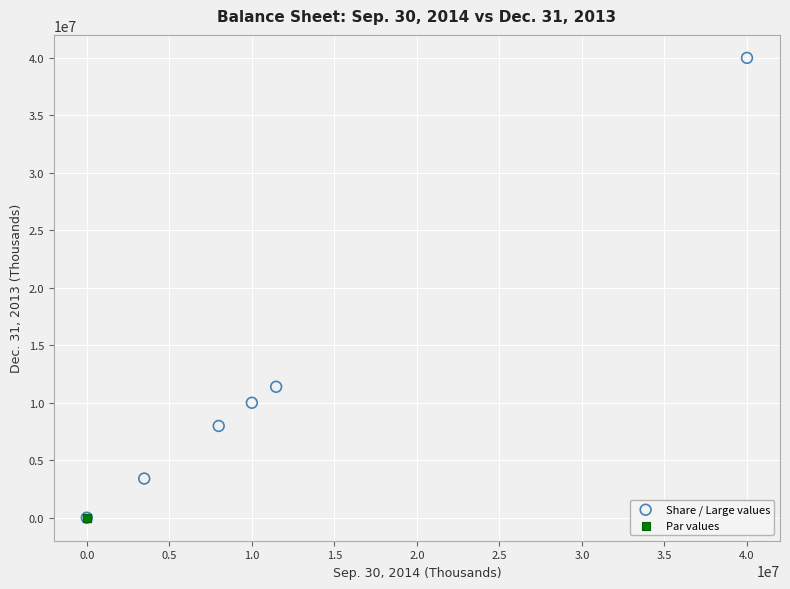

Which series has the largest Y range (max minus min)?

Share / Large values